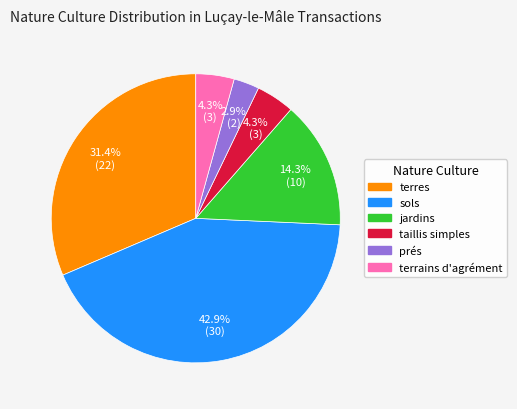

To the nearest percent, what is the difference between the largest and smallest slice percentages?

40%